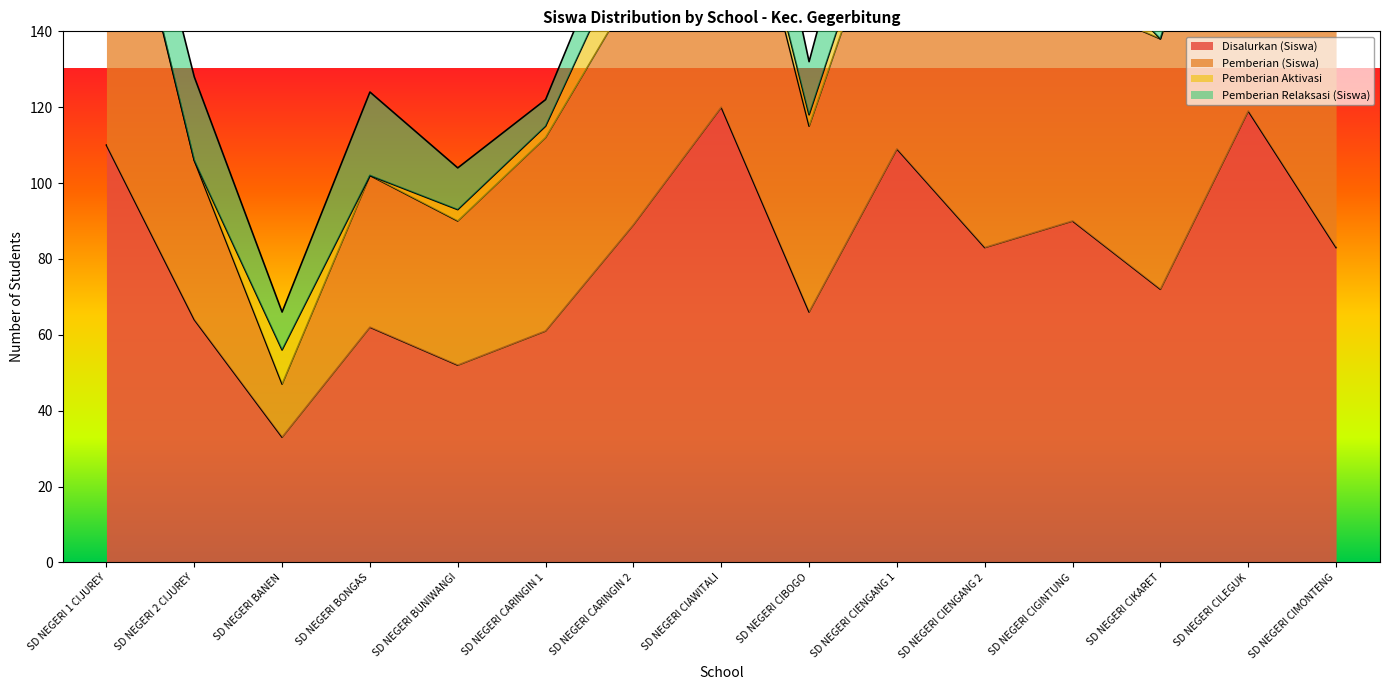

What is the maximum value shown in the chart?

207